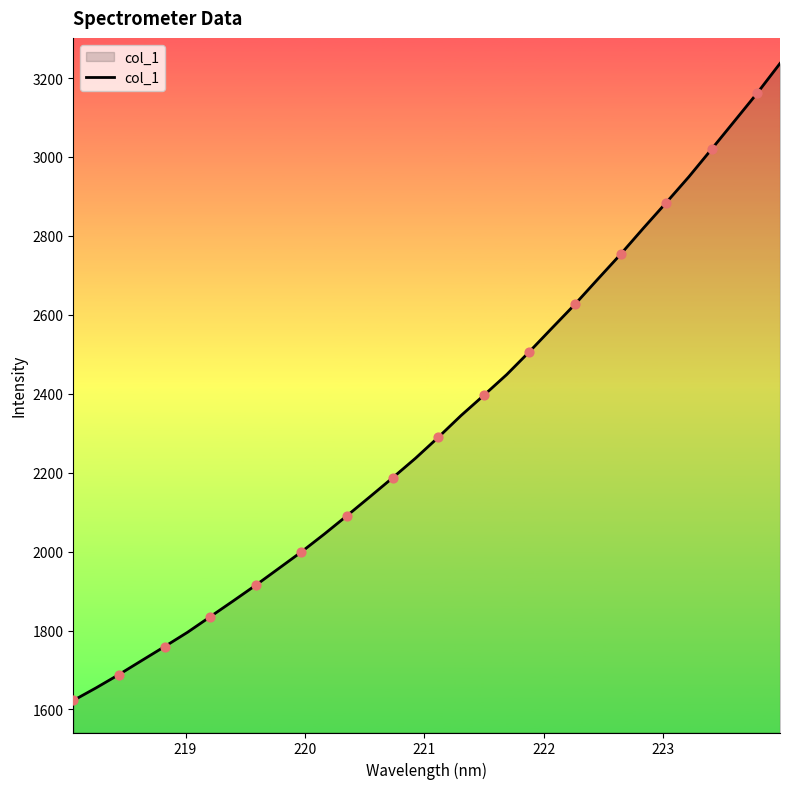

What is the greatest value displayed?

3237.1